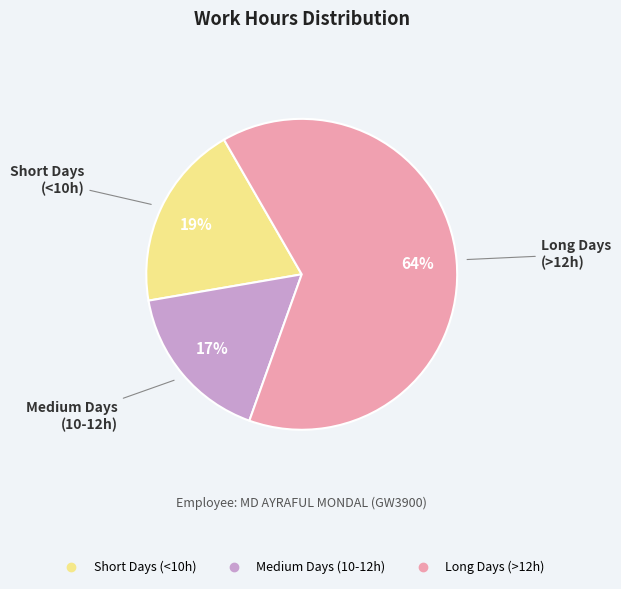

Is there a majority slice in this chart?

Yes